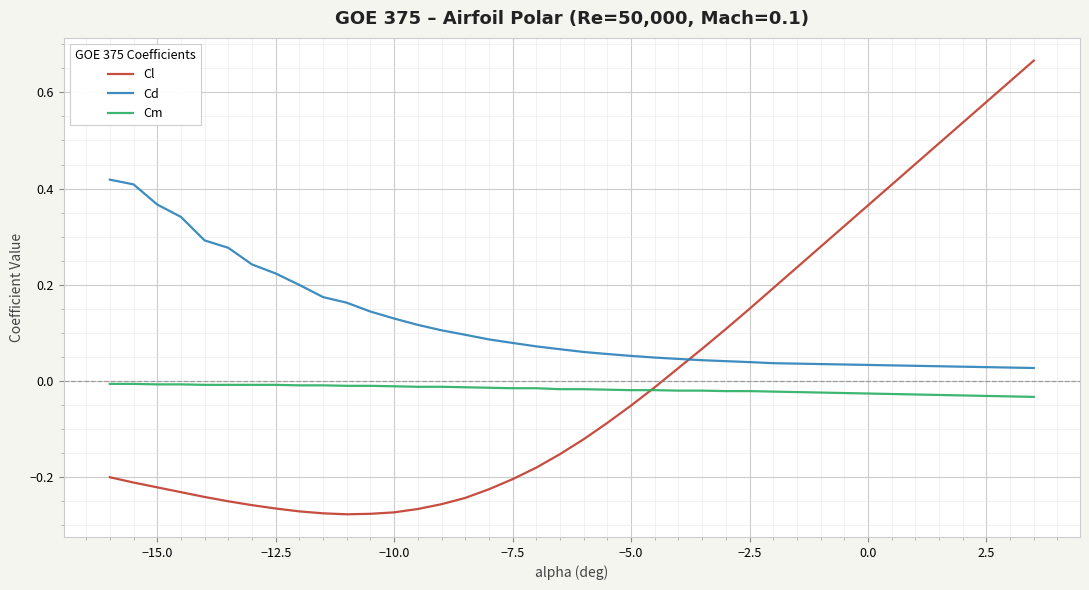

Which series has the largest range (max minus min)?

Cl